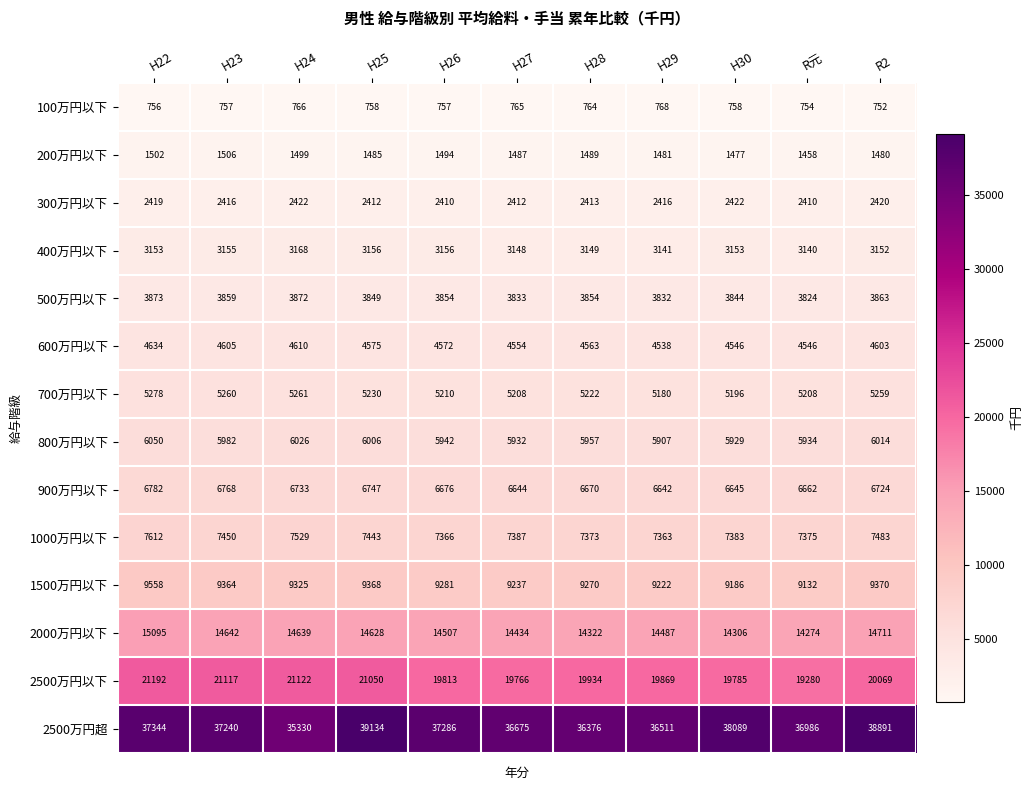

At which label does 900万円以下 reach its minimum?

H29